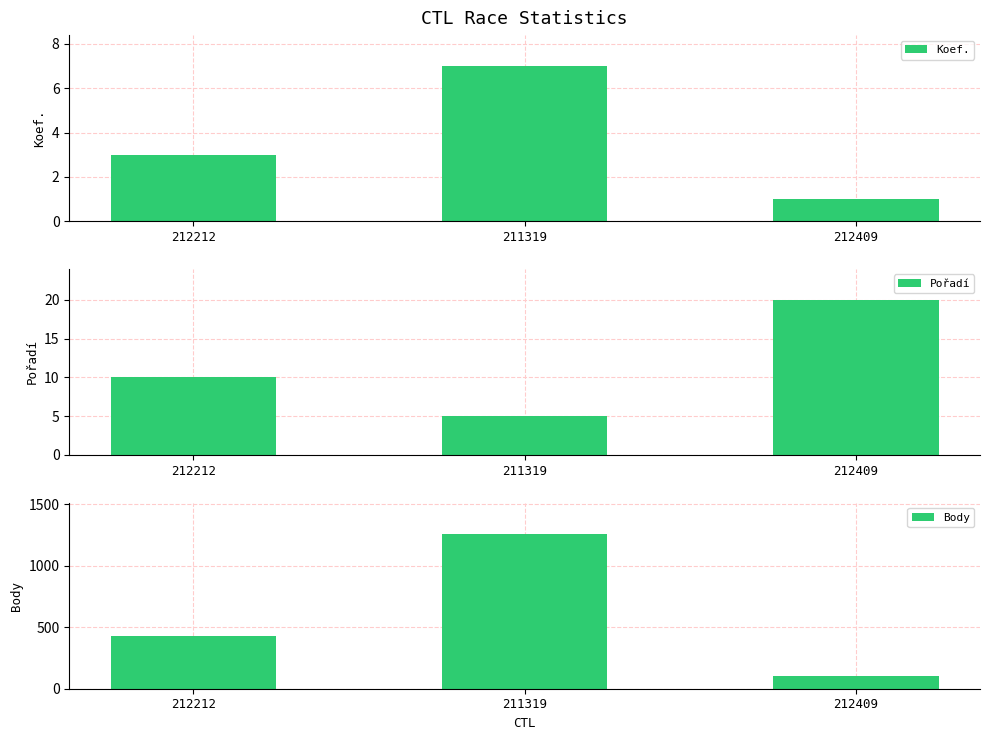

Reading left to right, extract all data points from this chart.

Koef.: 212212=3	211319=7	212409=1
Pořadí: 212212=10	211319=5	212409=20
Body: 212212=427	211319=1261	212409=101